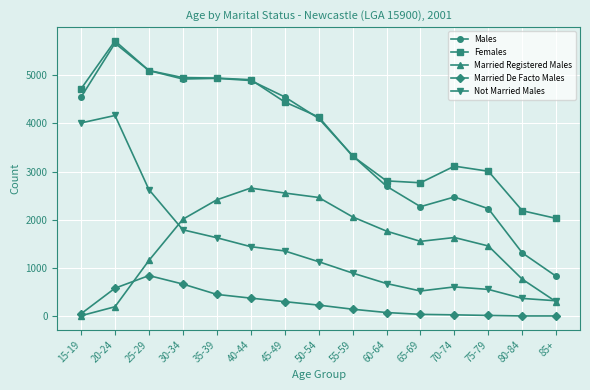

What is the sum of all Married De Facto Males values?

3828